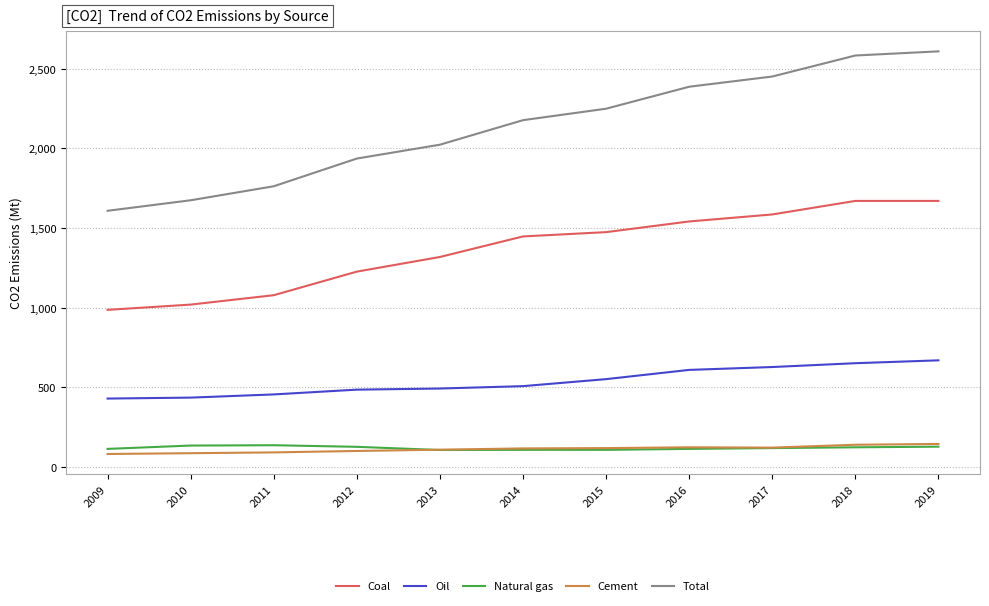

Is it true that Total equals 1608 at 2009?

True